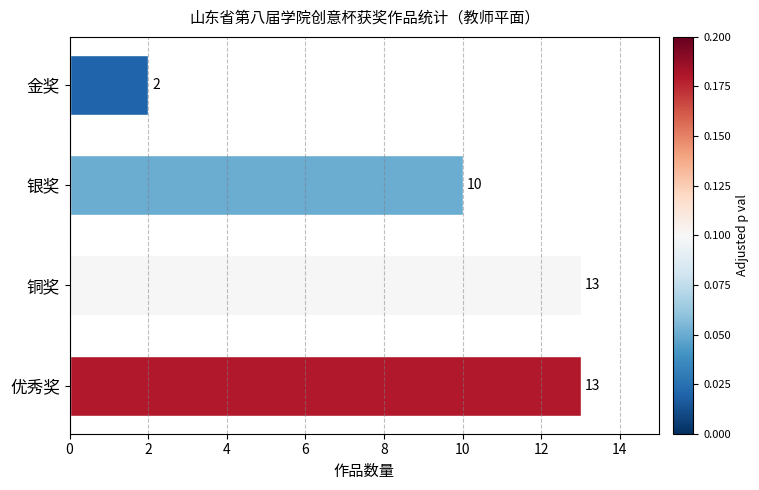

Reading top to bottom, list all the values displayed in this chart.

金奖=2	银奖=10	铜奖=13	优秀奖=13